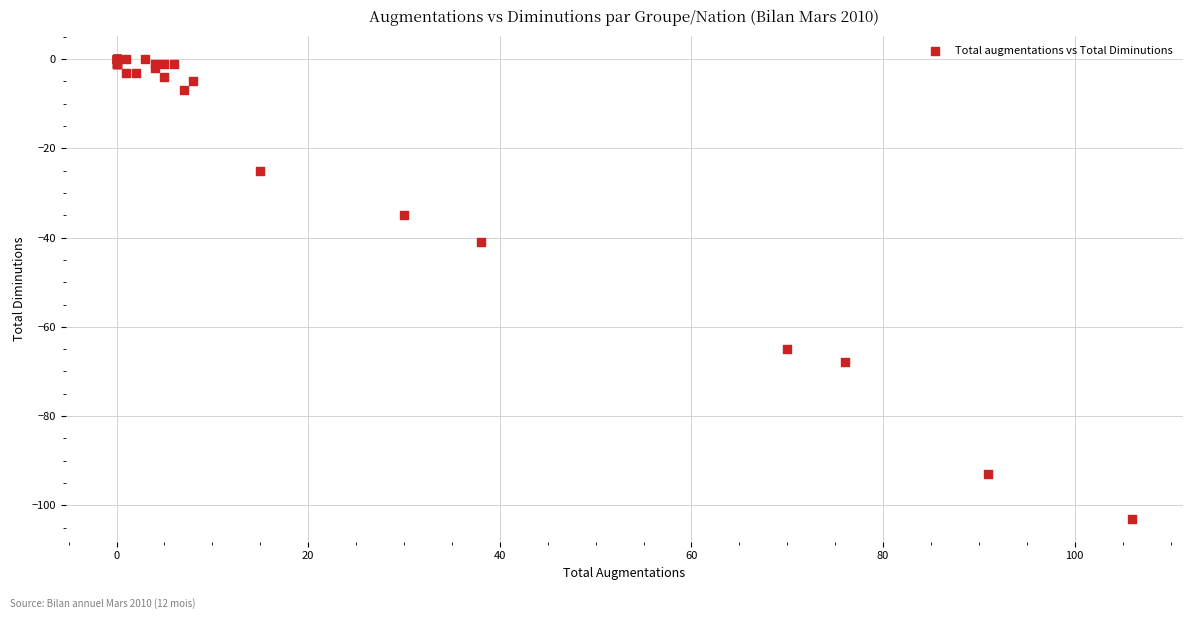

What Y value in the scatter plot is closest to -51?

-41